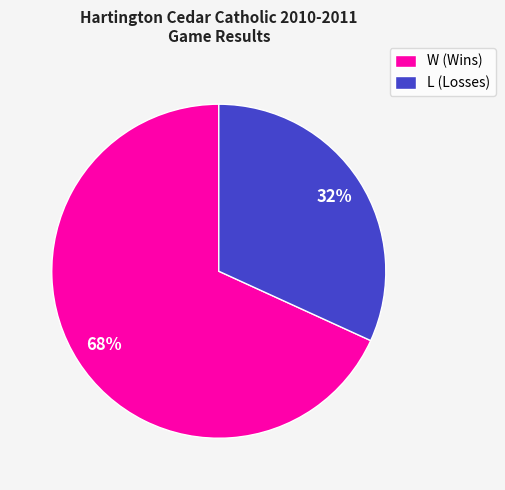

Which has a higher value, L or W?

W